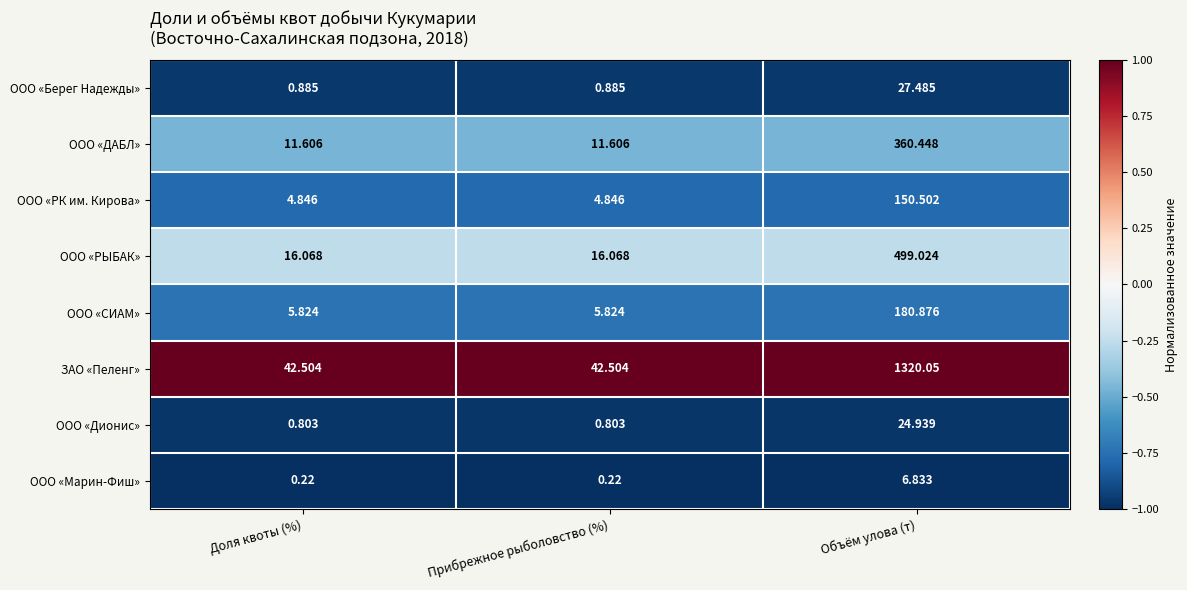

Which series has the largest range (max minus min)?

ЗАО «Пеленг»